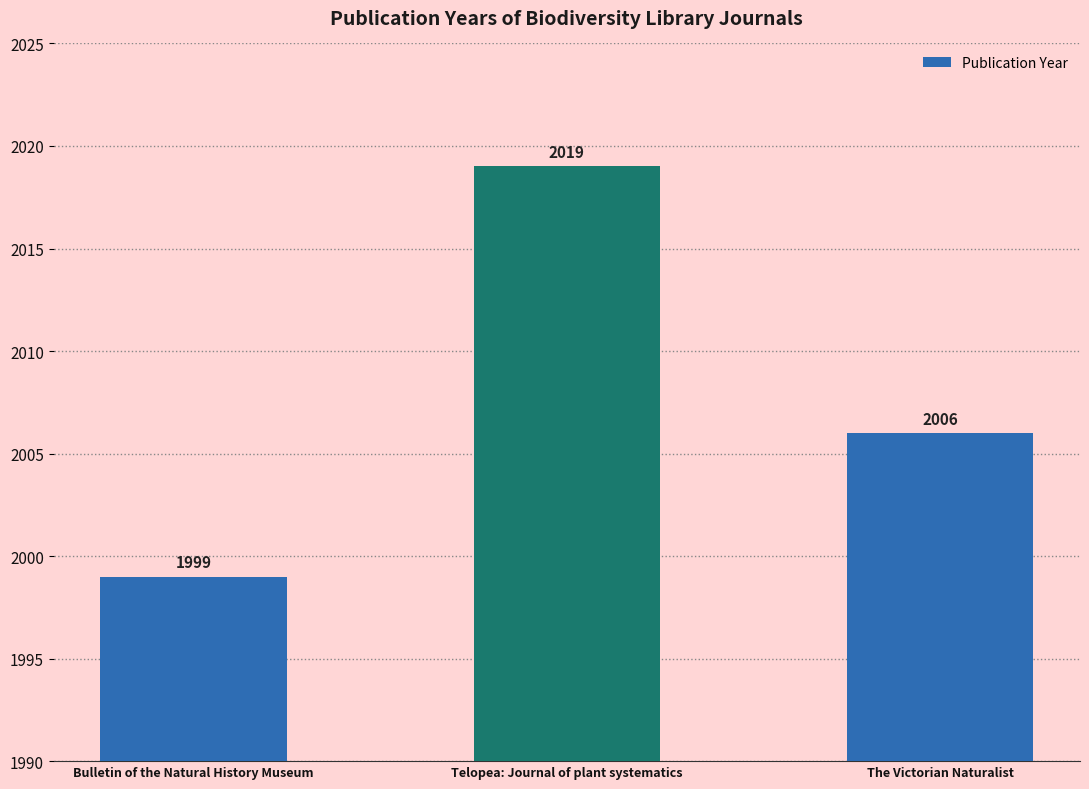

What position from the right is Bulletin of the Natural History Museum?

3